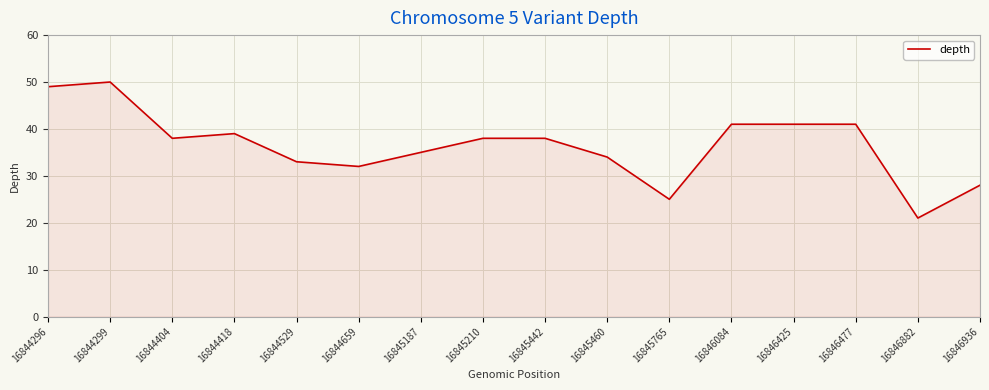

What value does the data have at 16844659, to the nearest 5?

30